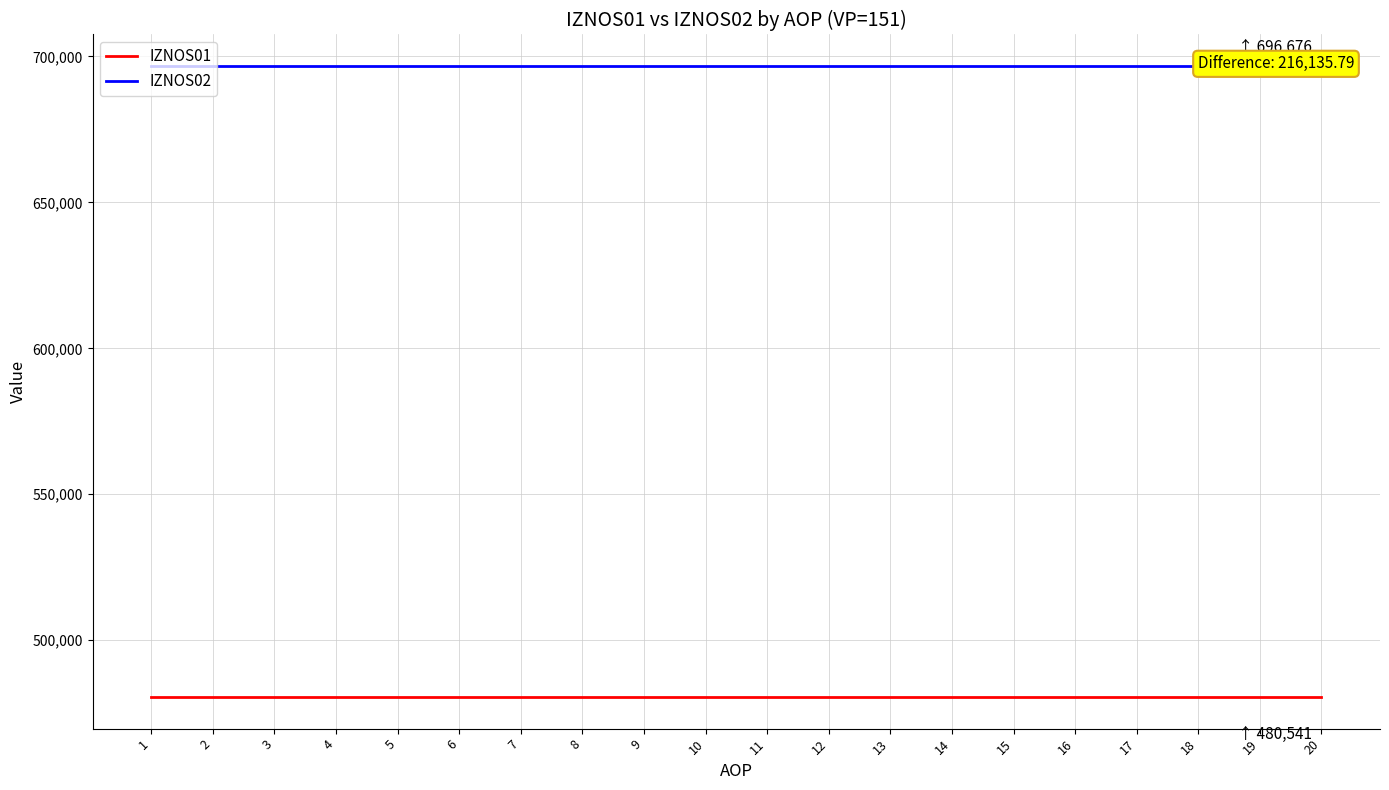

Count the number of categories in the chart.

20